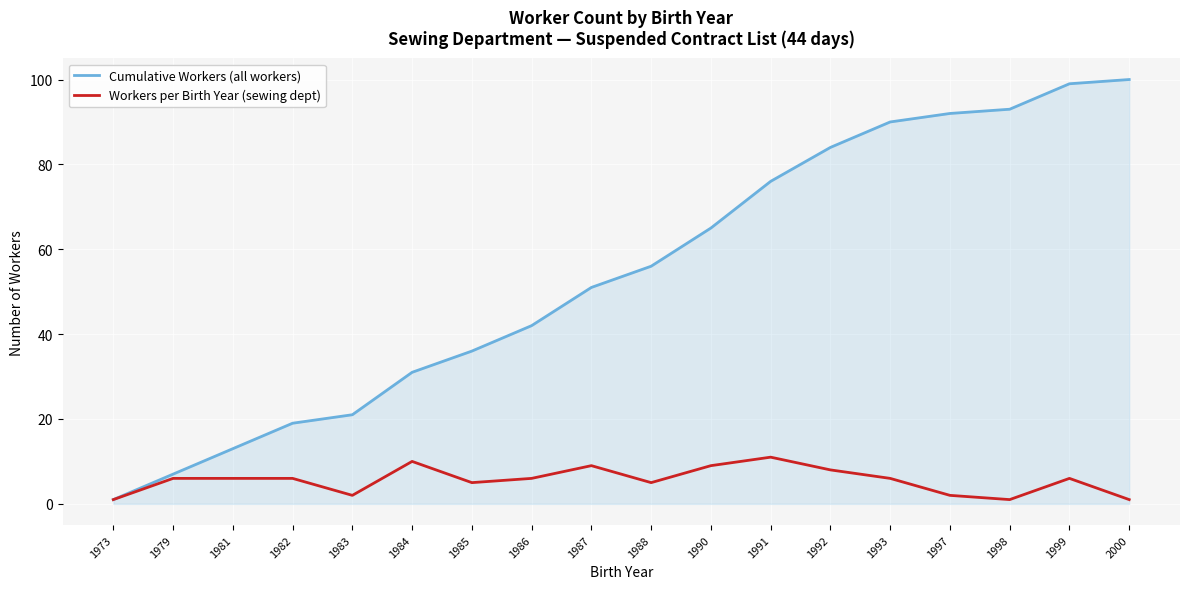

What is the total value across all series at 1986?

48